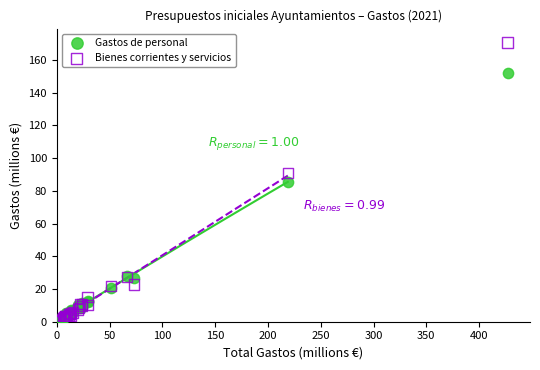

Which series contains the highest Y value?

Bienes corrientes y servicios